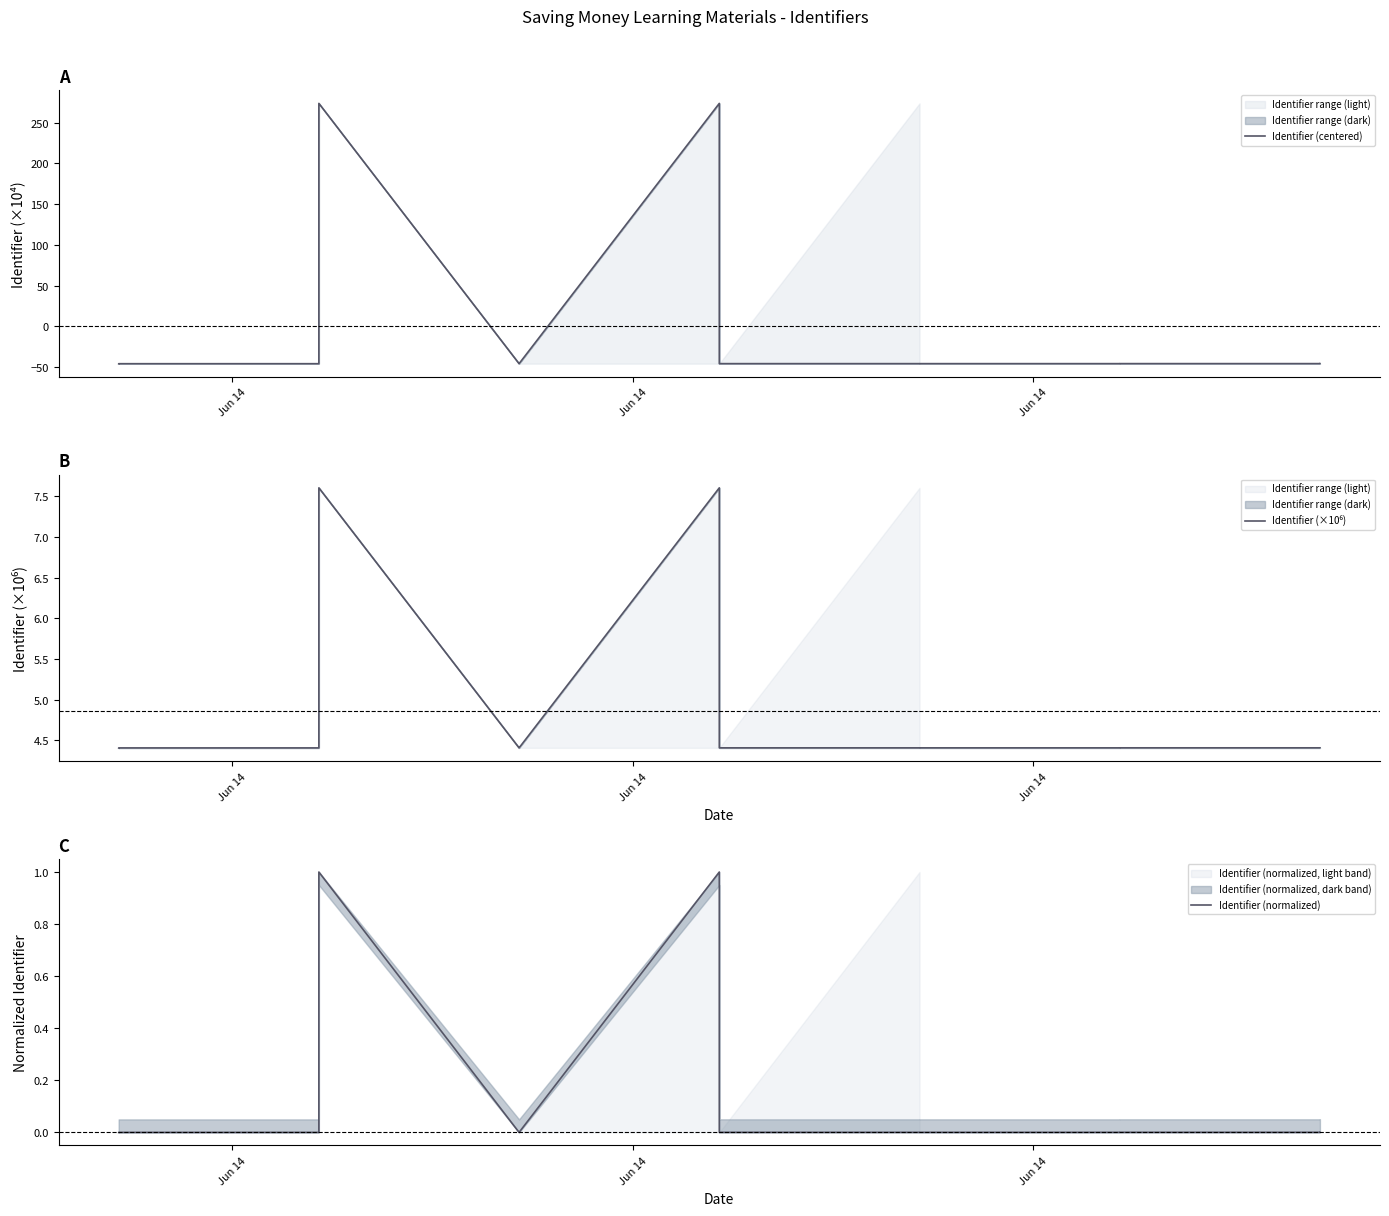

What is the label of the 2nd point from the left?

Jun 14